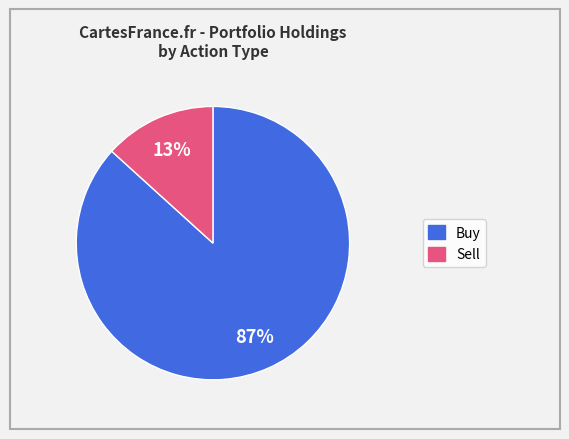

Is there a majority slice in this chart?

Yes